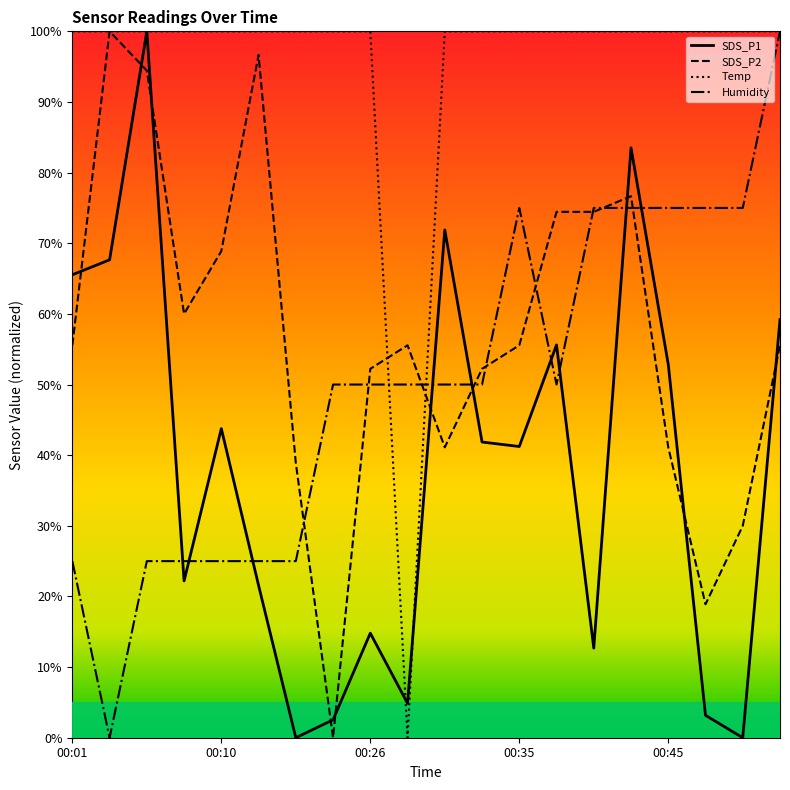

How many intersections are there between SDS_P1 and Humidity?

9